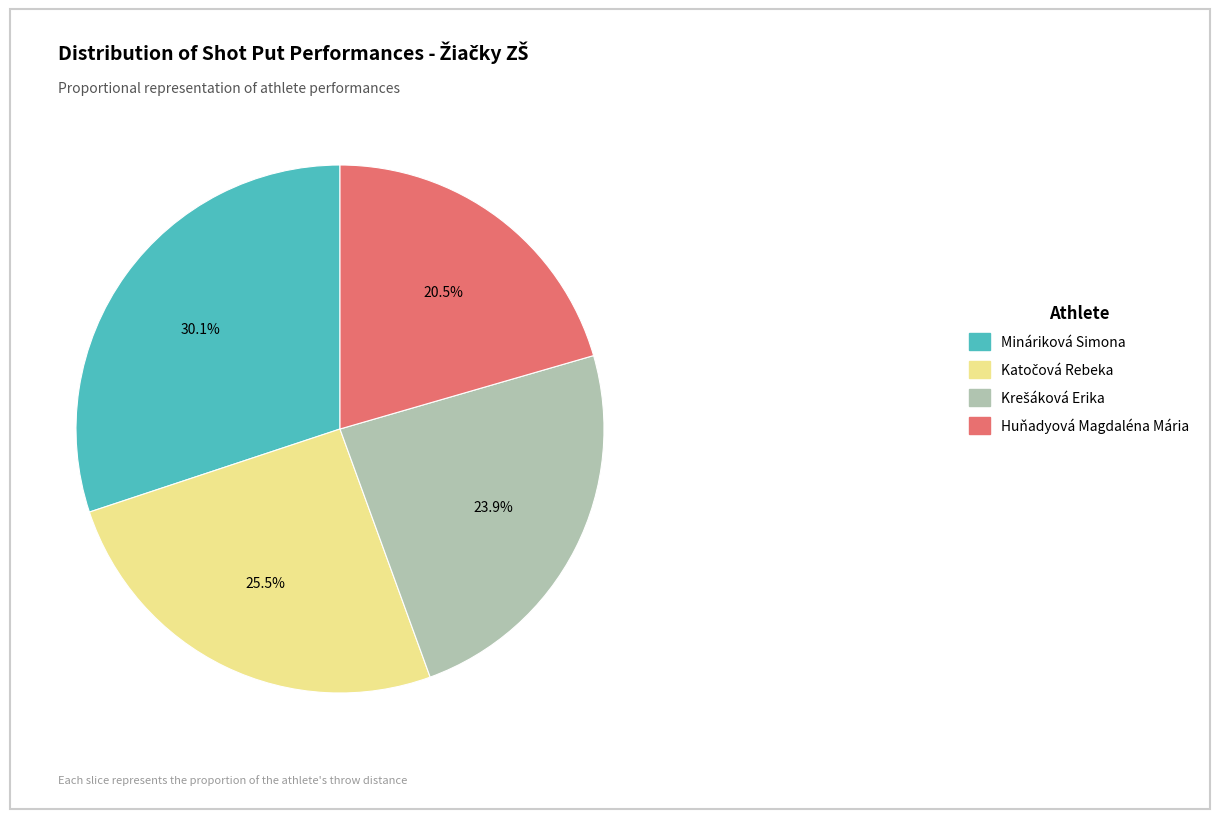

What percentage is the Mináriková Simona slice, to the nearest percent?

30%